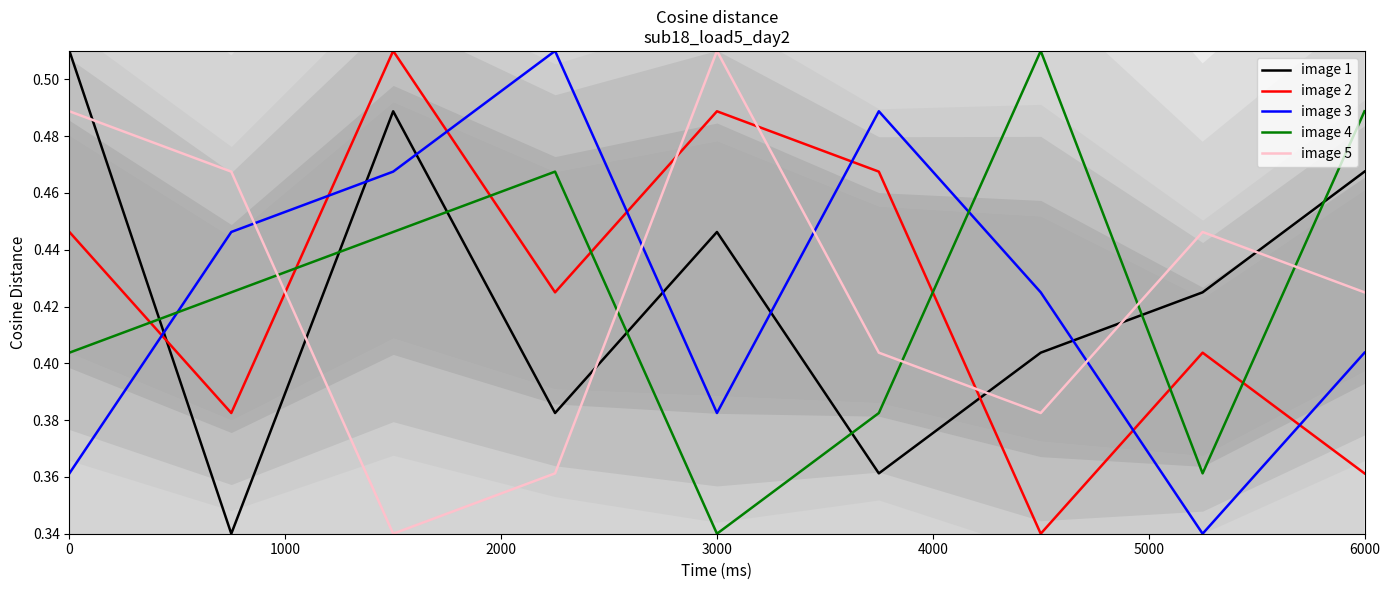

At which label is image 4 closest to 0?

3000